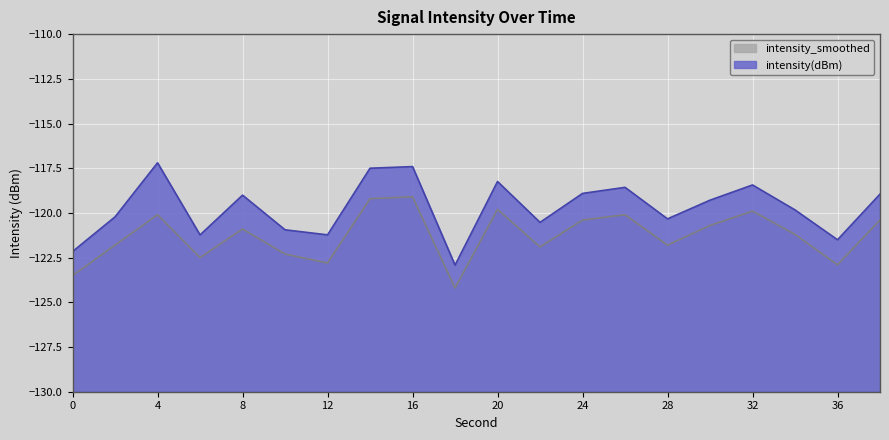

Reading left to right, list all the values displayed in this chart.

intensity(dBm): 0=-122.2	2=-120.2	4=-117.2	6=-121.2	8=-119.0	10=-120.9	12=-121.2	14=-117.5	16=-117.4	18=-122.9	20=-118.2	22=-120.5	24=-118.9	26=-118.6	28=-120.3	30=-119.3	32=-118.4	34=-119.8	36=-121.5	38=-118.9
intensity_smoothed: 0=-123.5	2=-121.8	4=-120.1	6=-122.5	8=-120.9	10=-122.3	12=-122.8	14=-119.2	16=-119.1	18=-124.2	20=-119.8	22=-121.9	24=-120.4	26=-120.1	28=-121.8	30=-120.7	32=-119.9	34=-121.2	36=-122.9	38=-120.4